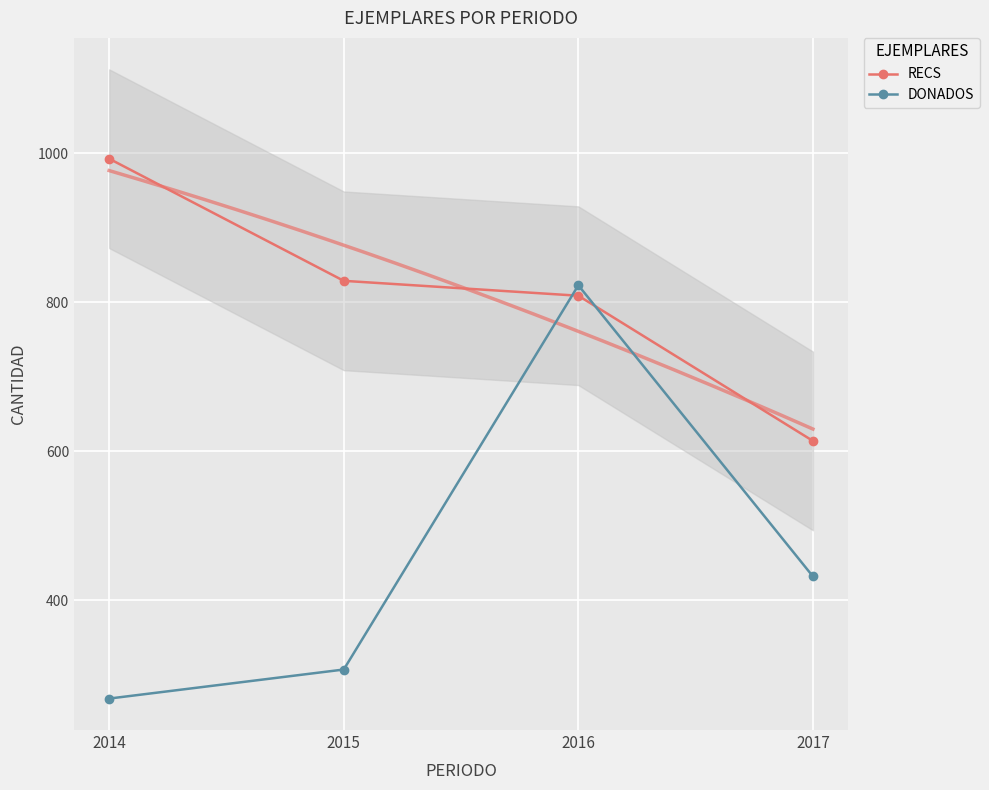

What is the lowest value of the RECS series?

614